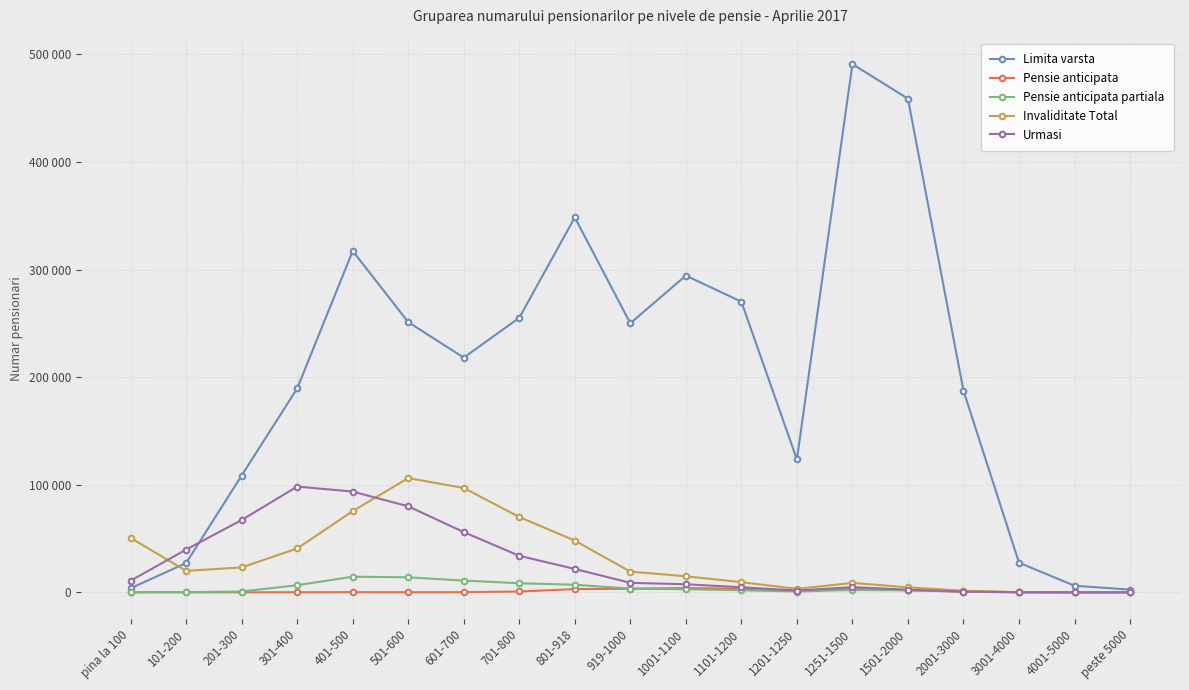

What position from the left is 301-400?

4